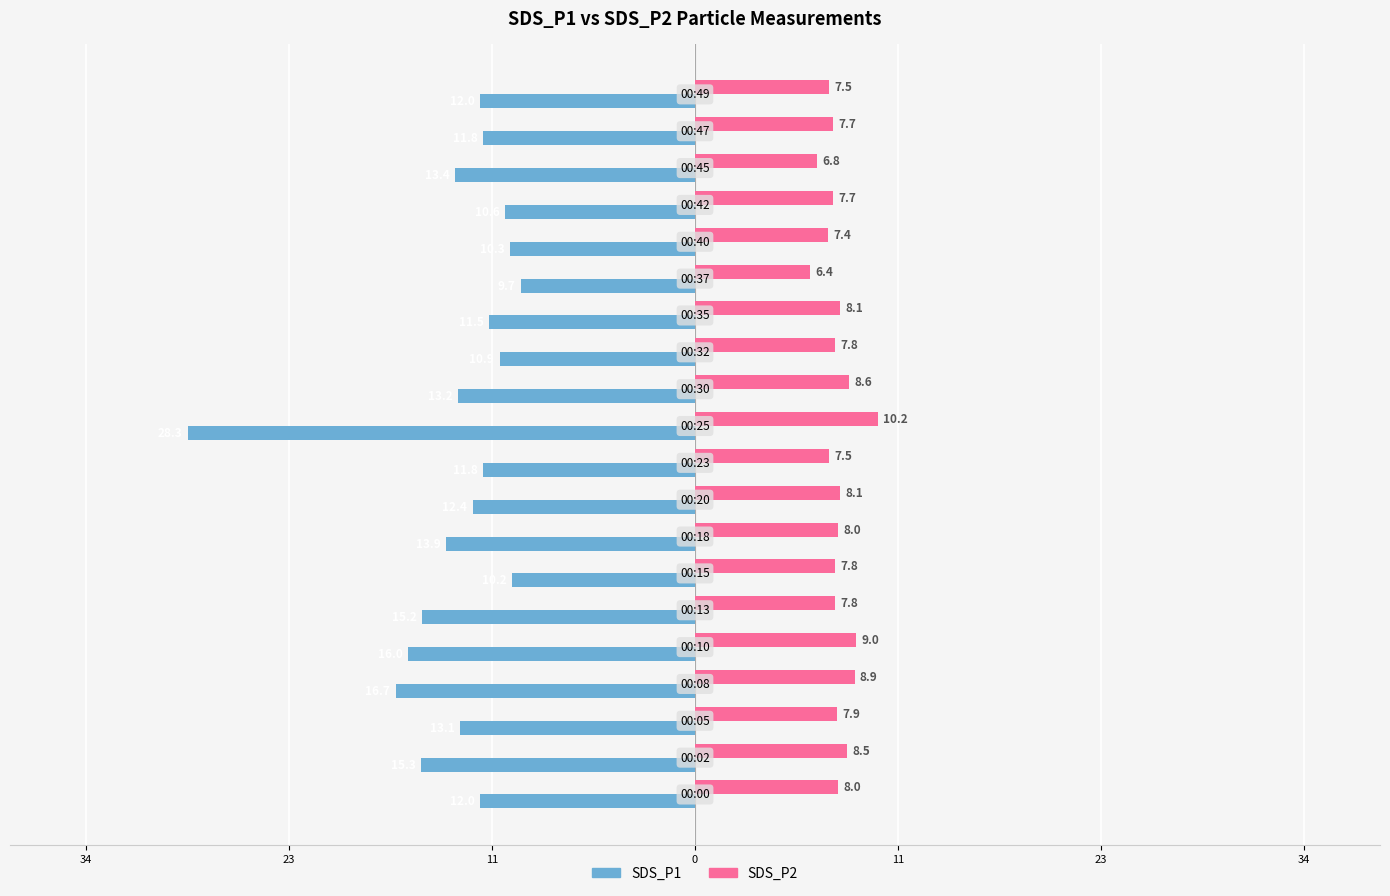

Which series has the widest spread of values?

SDS_P1